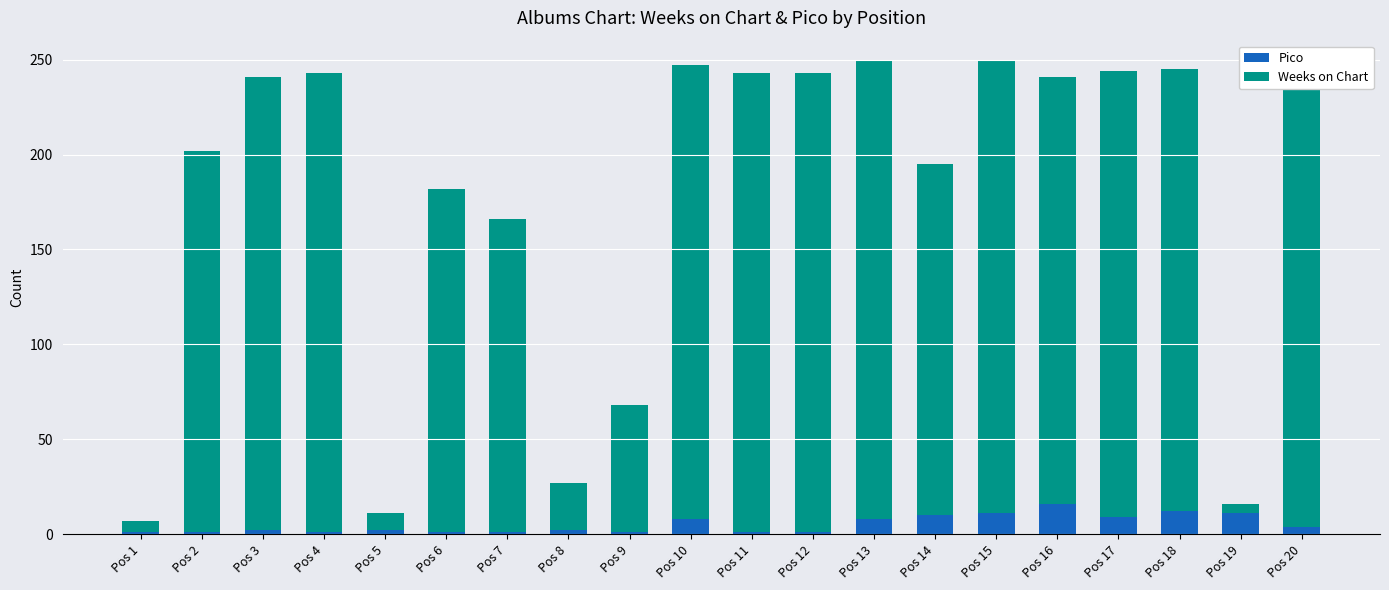

How many series are shown in this chart?

2